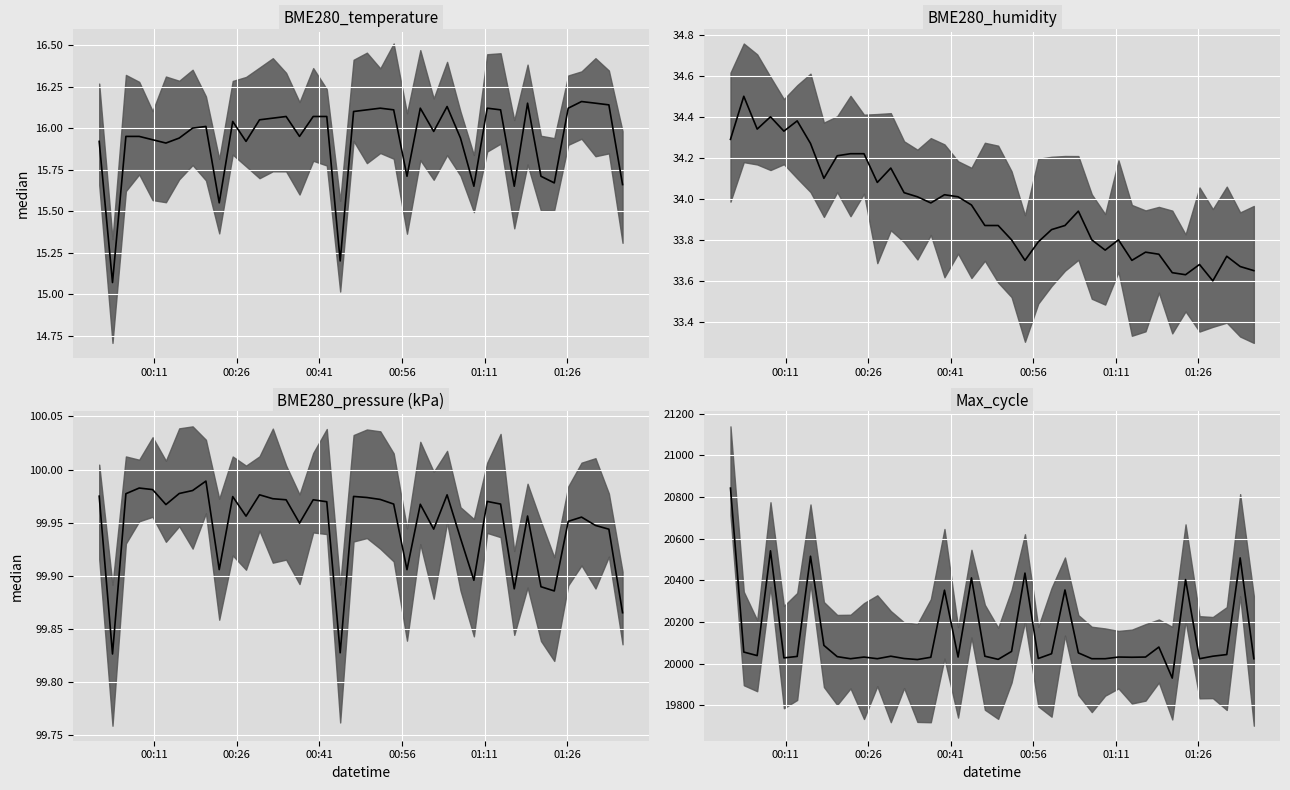

In Max_cycle median, how many points are higher than both neighbors (excluding endpoints)?

12